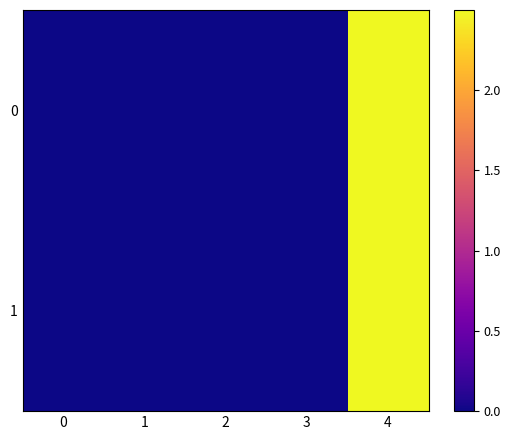

Rank the series by their maximum value, from lowest to highest.

1, 0